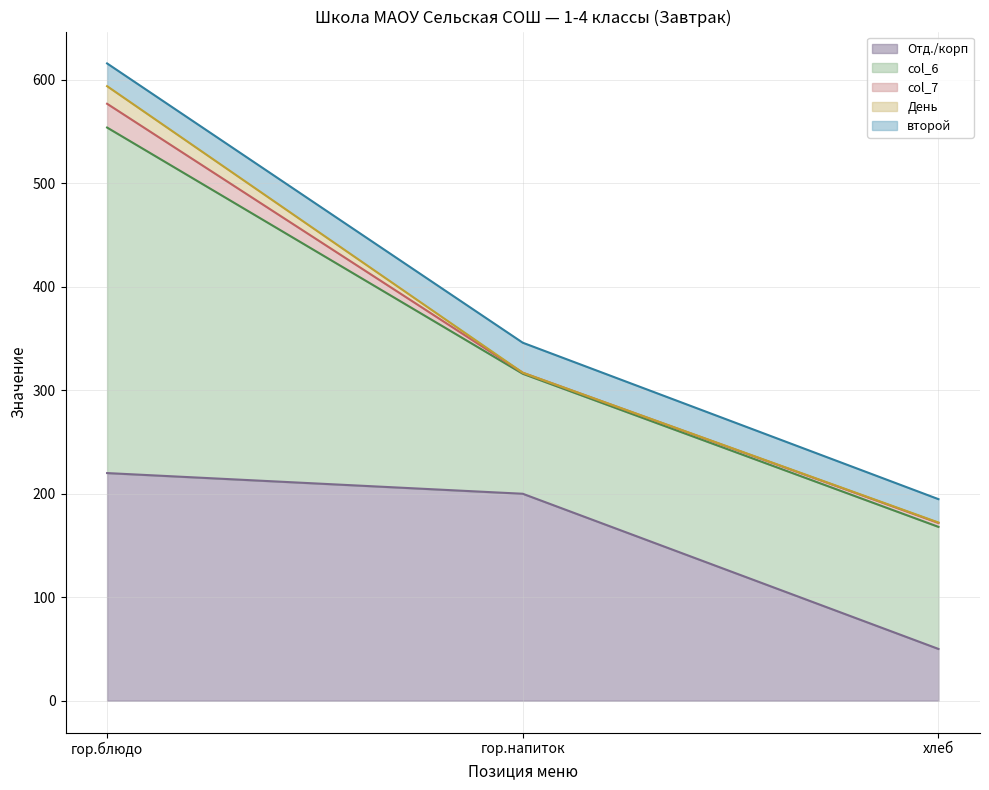

Which category has the lowest value in the col_7 series?

гор.напиток